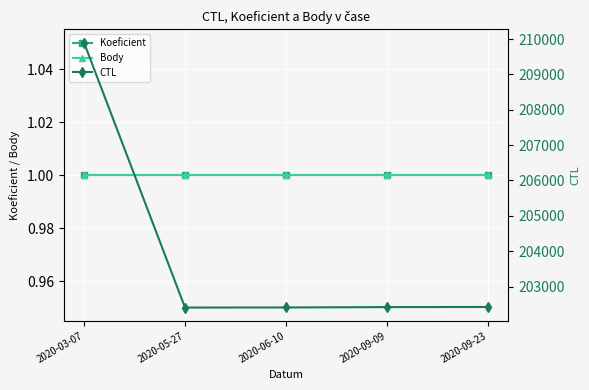

Reading left to right, what are all the values shown in this chart?

Koeficient: 1	1	1	1	1
Body: 1	1	1	1	1
CTL: 209902	202405	202408	202418	202422